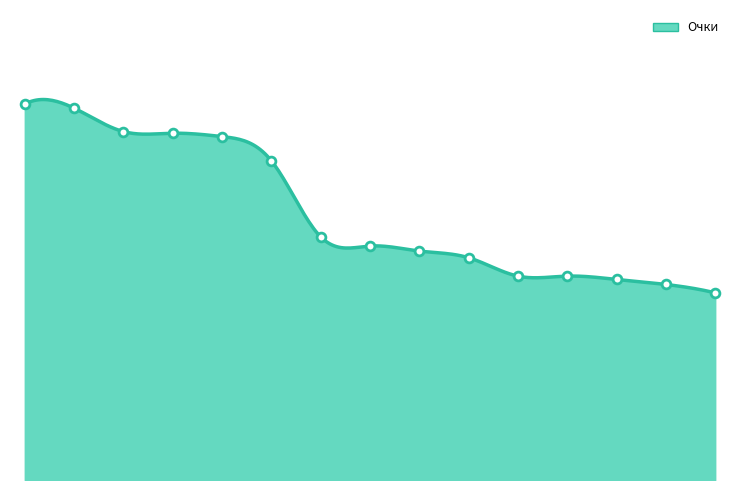

Between ДОЛЖЕНКОВА Евгения and ПАВЛУШИНА Кристина, which is larger?

ПАВЛУШИНА Кристина